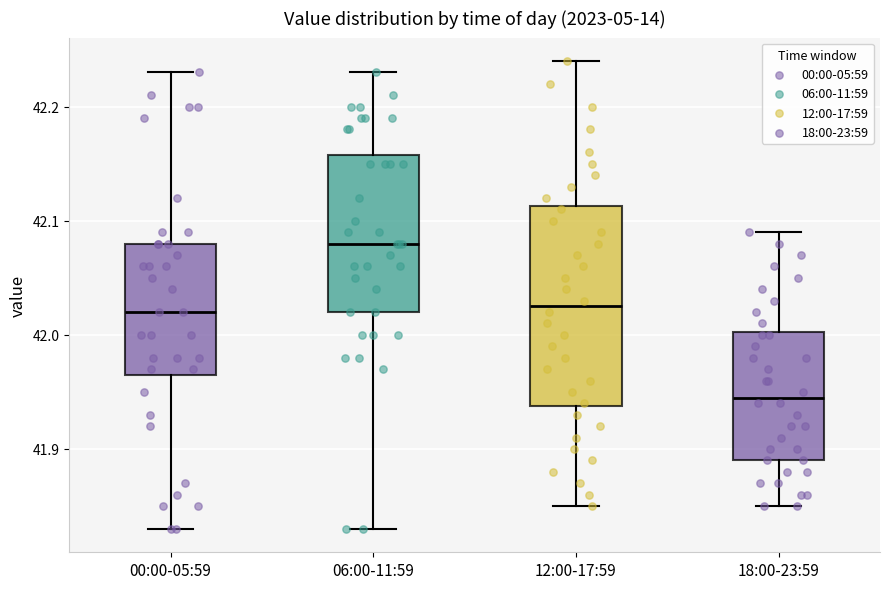

Where does the lower whisker of the box for 00:00-05:59 end on the y-axis? The values are not printed on the chart, so give them approximately, as read against the axis.

41.83